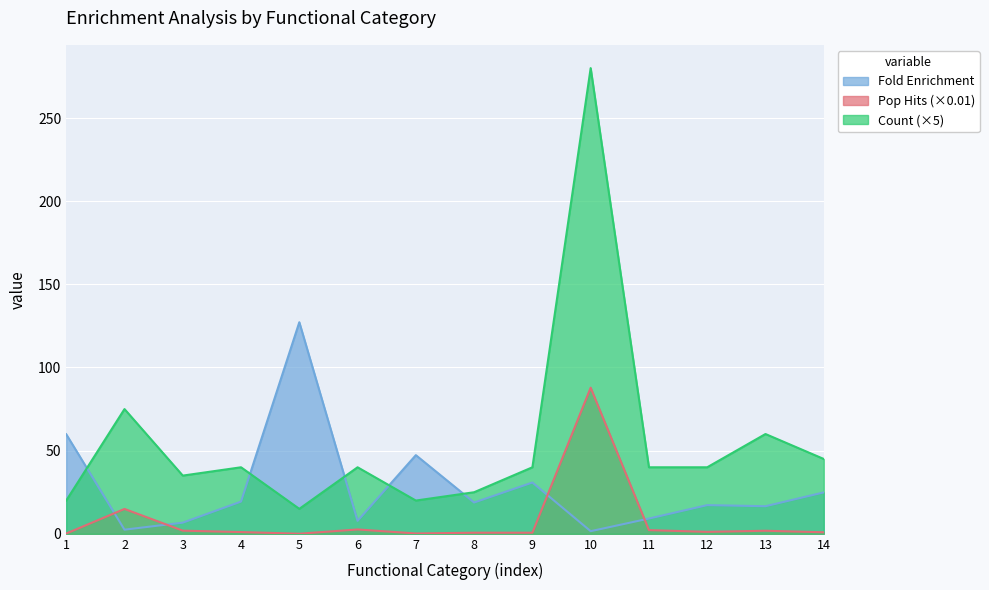

Which series has the largest range (max minus min)?

Count (×5)